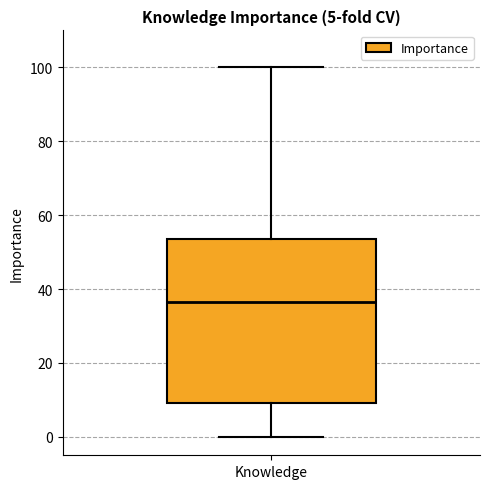

Transcribe this box plot: give where the median line is, the range the box spans, and where the two whiskers end, as read against the y-axis. The values are not printed on the chart, so give them approximately, as read against the axis.

median 36, box 10 to 54, whiskers 0 to 100